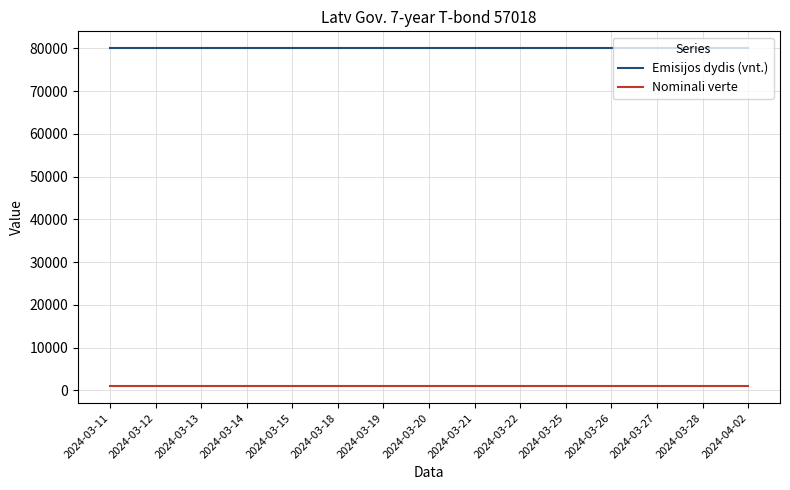

What is the greatest value displayed?

80000